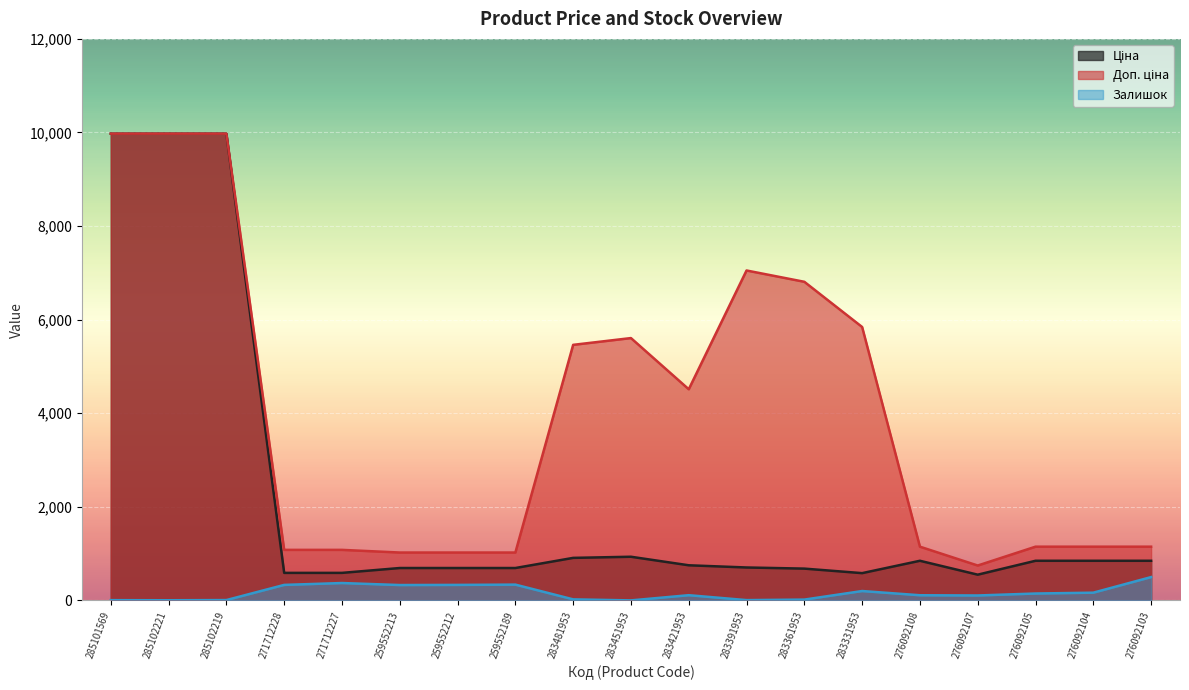

True or false: Доп. ціна and Залишок cross at least once.

False